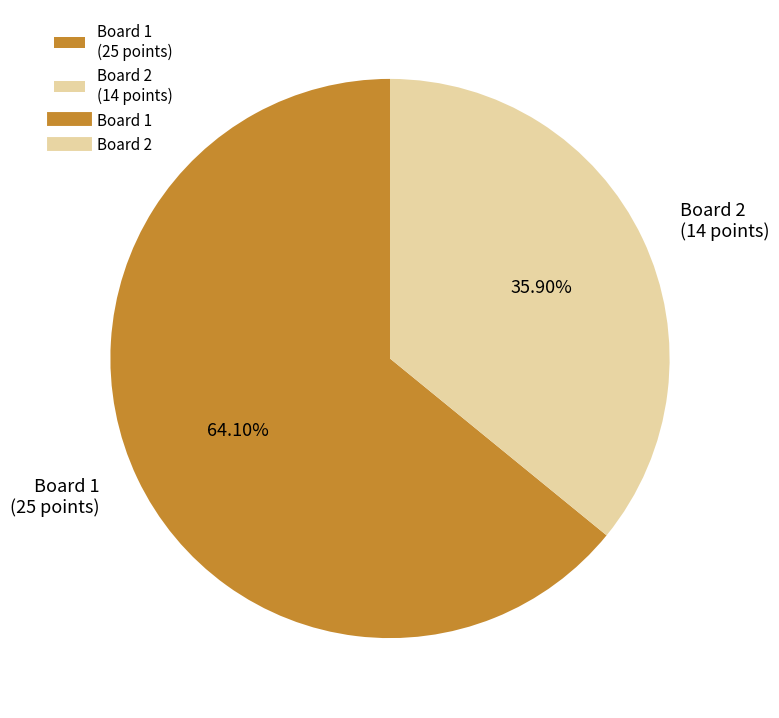

How many segments does this pie chart have?

2